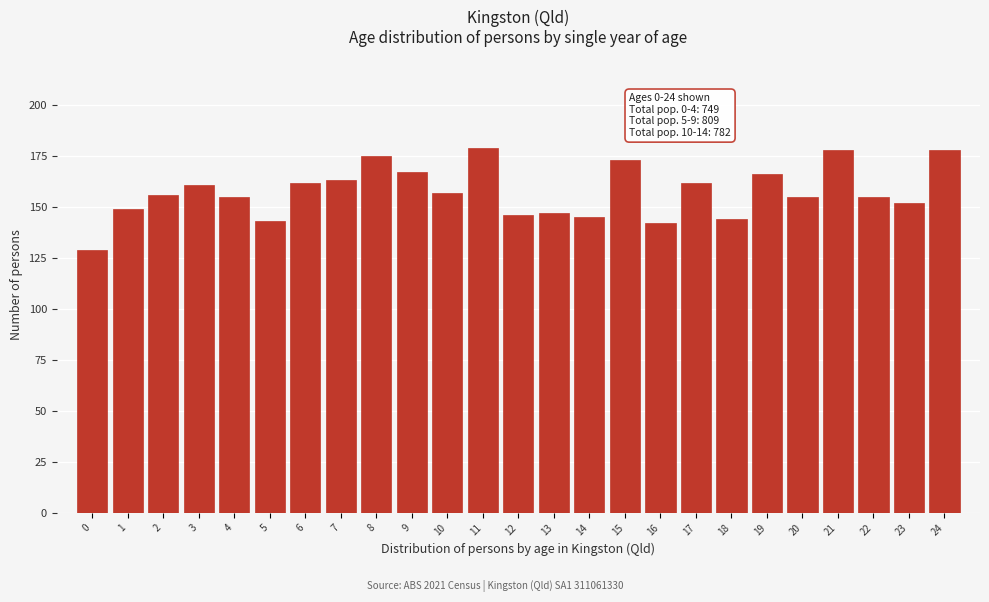

Reading left to right, extract all data points from this chart.

0=129	1=149	2=156	3=161	4=155	5=143	6=162	7=163	8=175	9=167	10=157	11=179	12=146	13=147	14=145	15=173	16=142	17=162	18=144	19=166	20=155	21=178	22=155	23=152	24=178